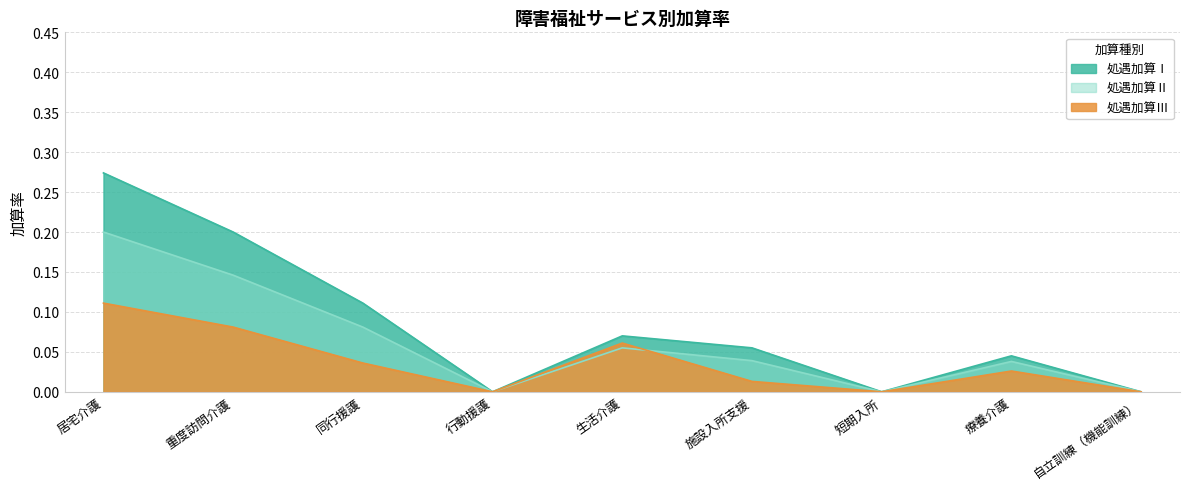

The value of 処遇加算Ⅱ at 重度訪問介護 is 0.1. True or false?

False